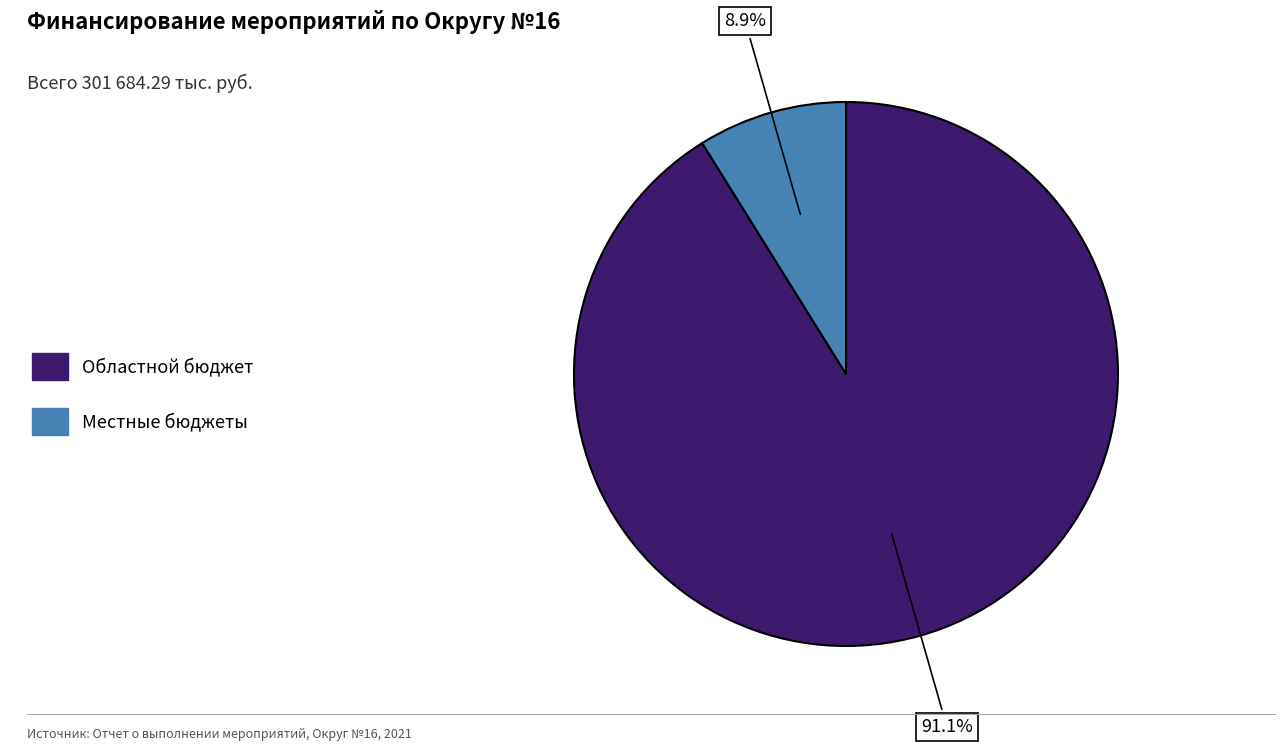

Between Местные бюджеты and Областной бюджет, which is larger?

Областной бюджет